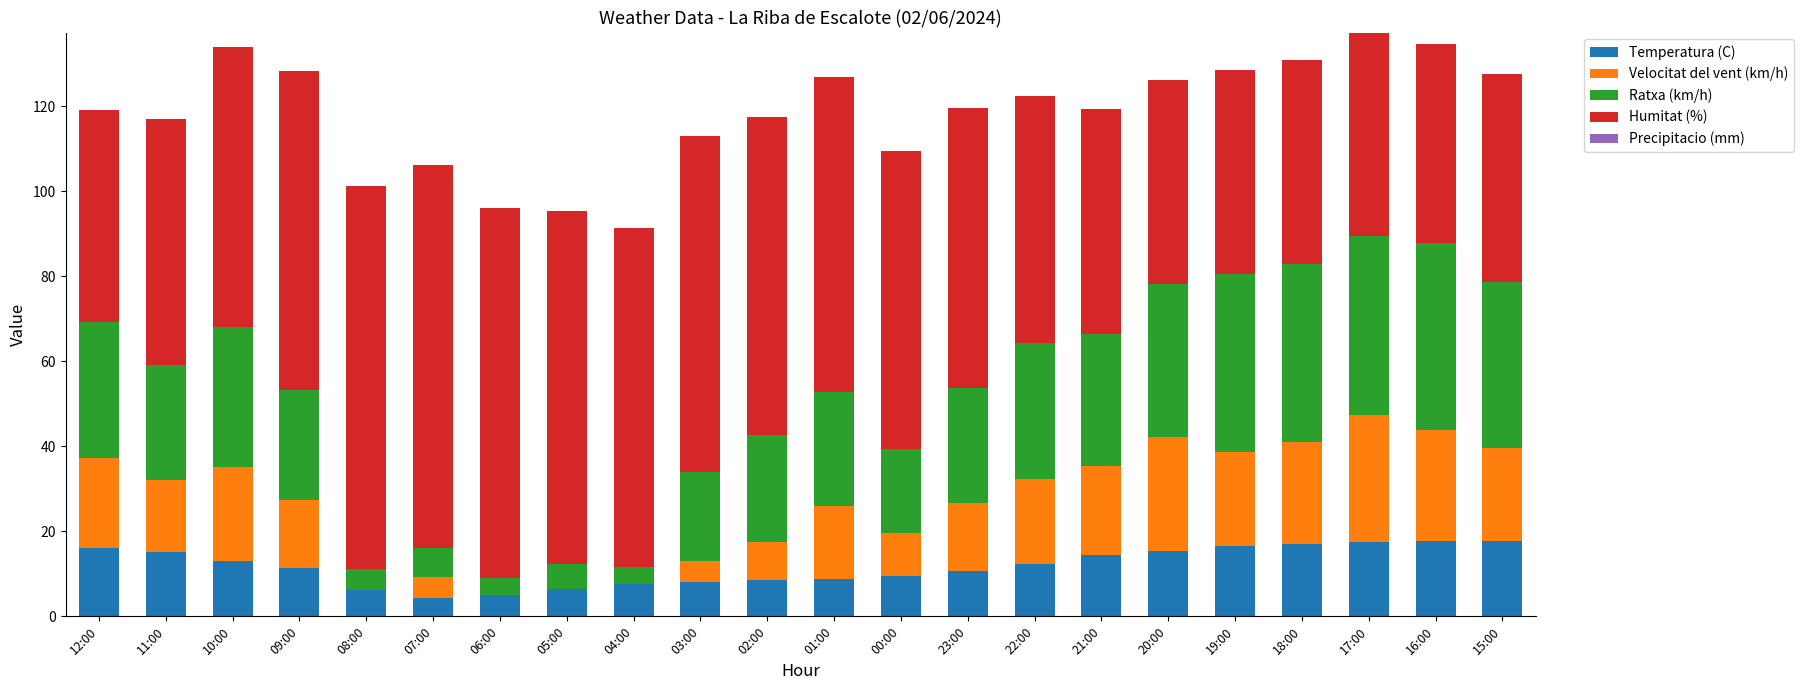

What is the total value across all series at 15:00?

127.7